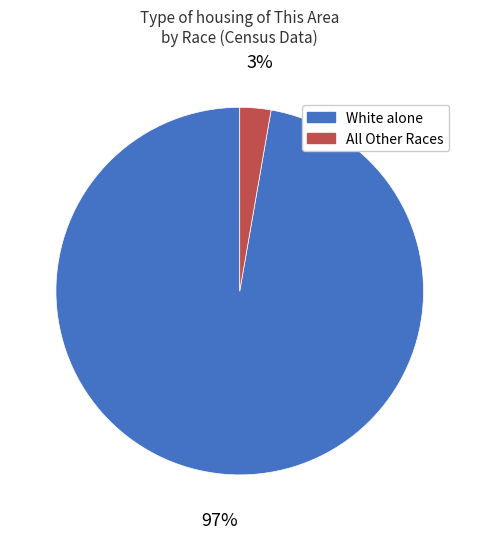

Is there a majority slice in this chart?

Yes